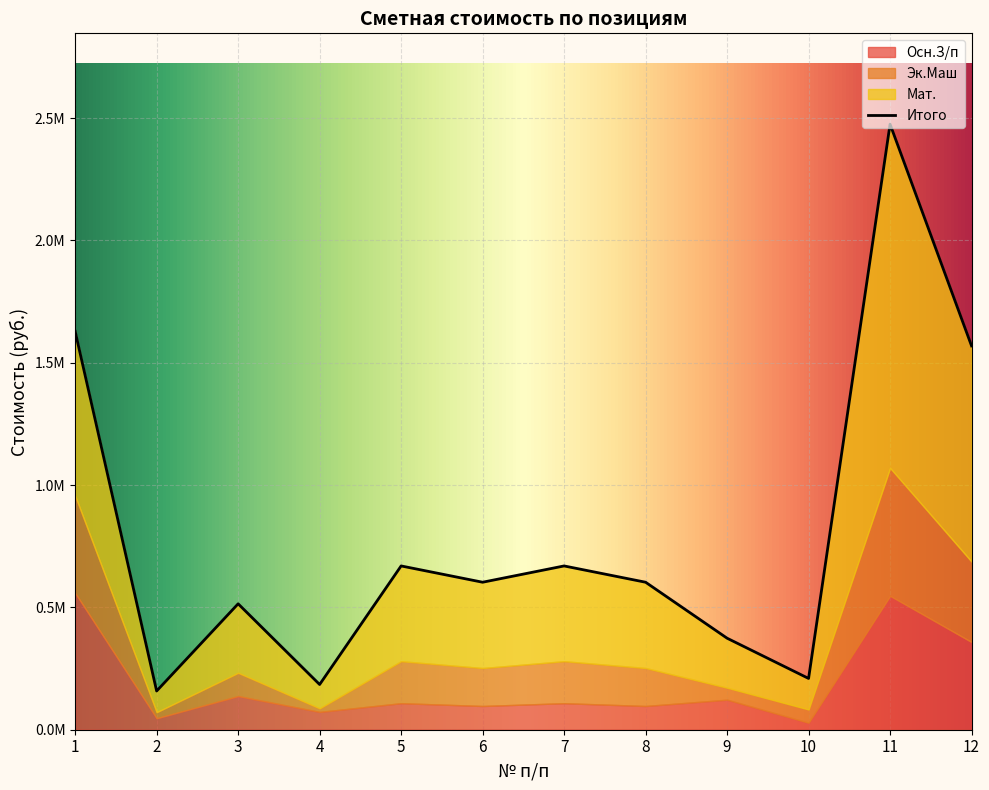

At how many categories does at least one series exceed 489630?

3